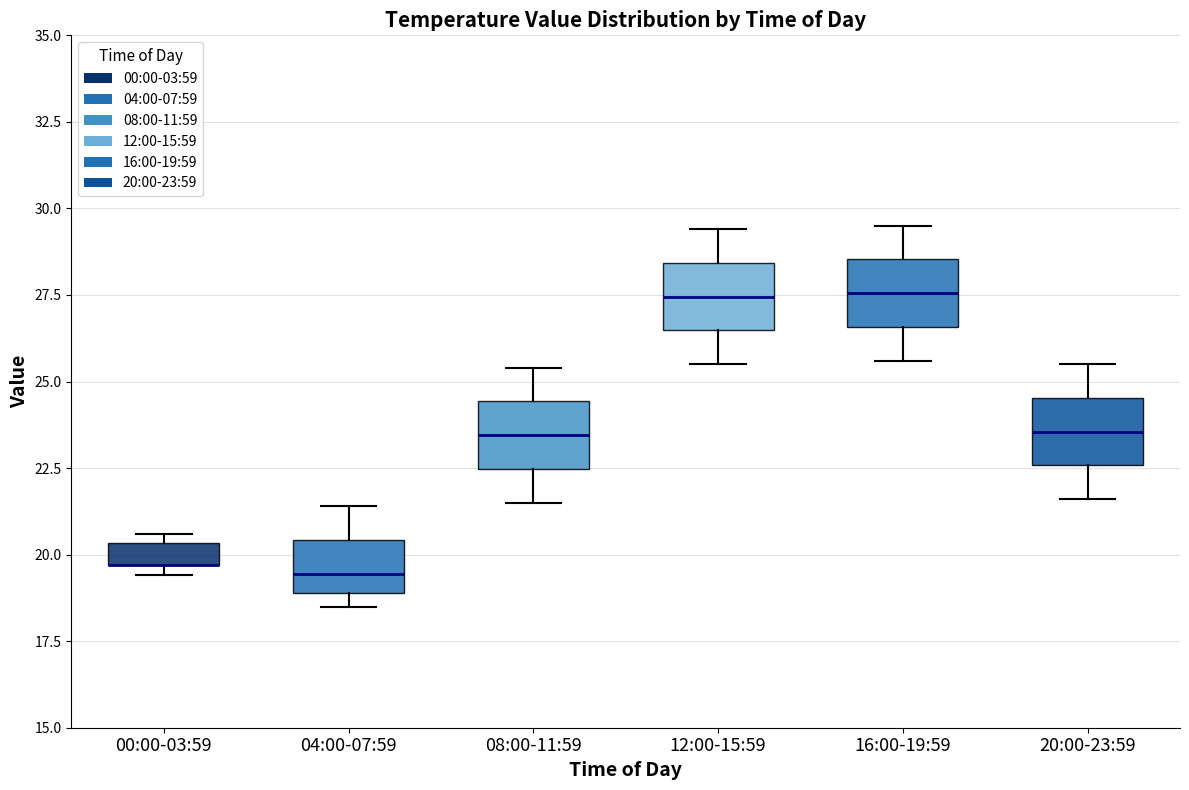

Where is the lower edge of the box for 16:00-19:59 on the y-axis? The values are not printed on the chart, so give them approximately, as read against the axis.

26.5